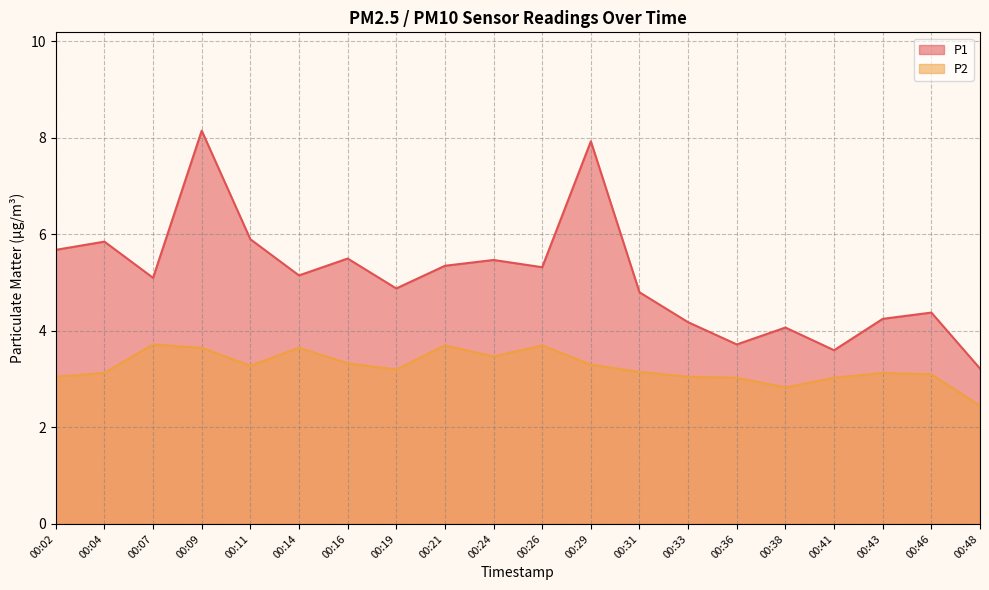

In P2, how many points are higher than both neighbors (excluding endpoints)?

5